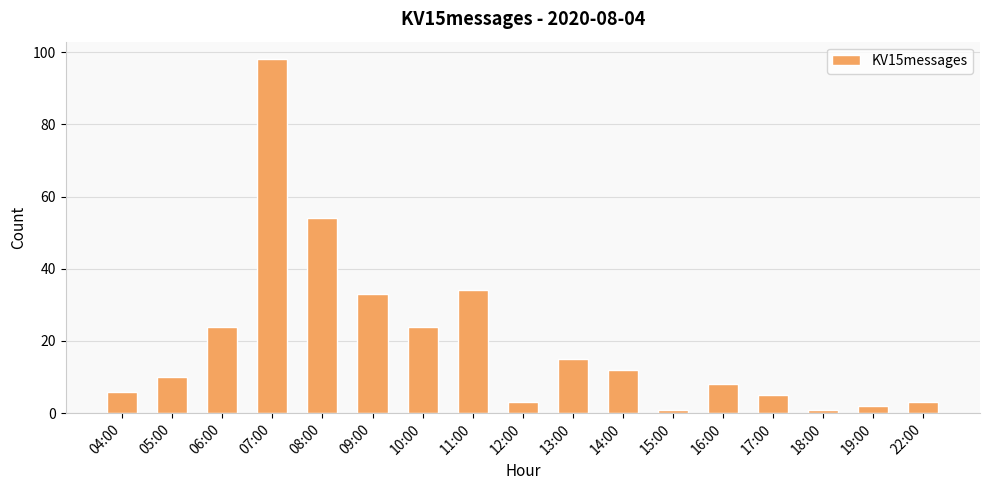

What is the label of the 6th bar from the right?

15:00